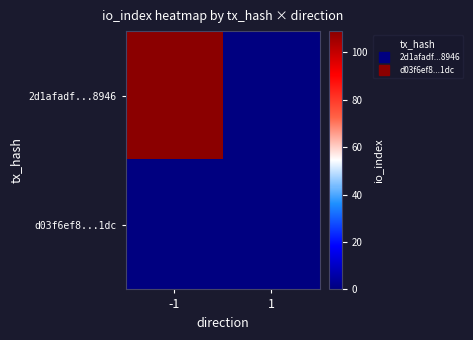

Between -1 and 1, which series saw the biggest shift?

2d1afadf...8946